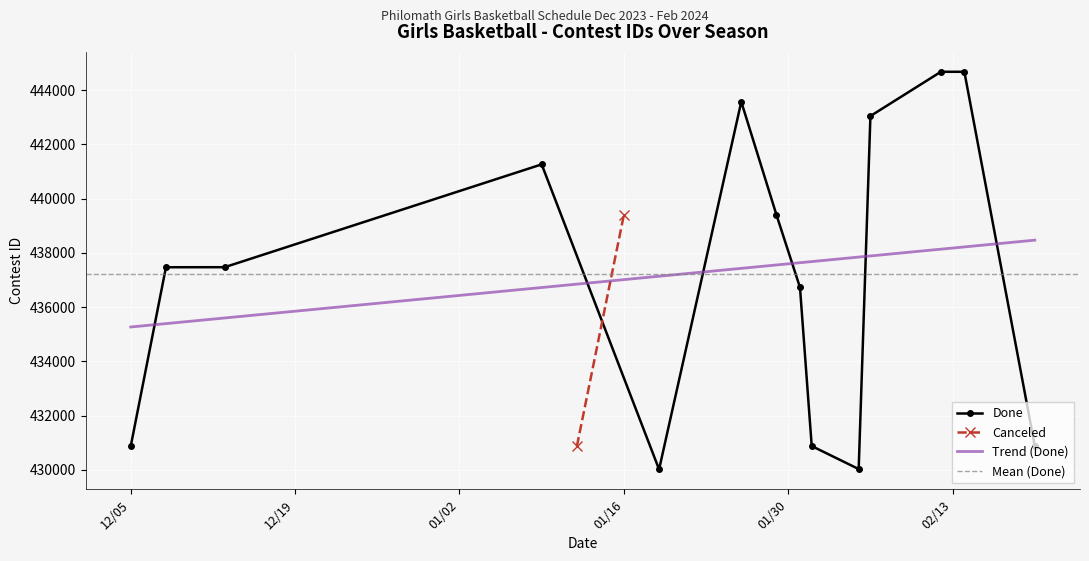

How many data points does each series have?

14